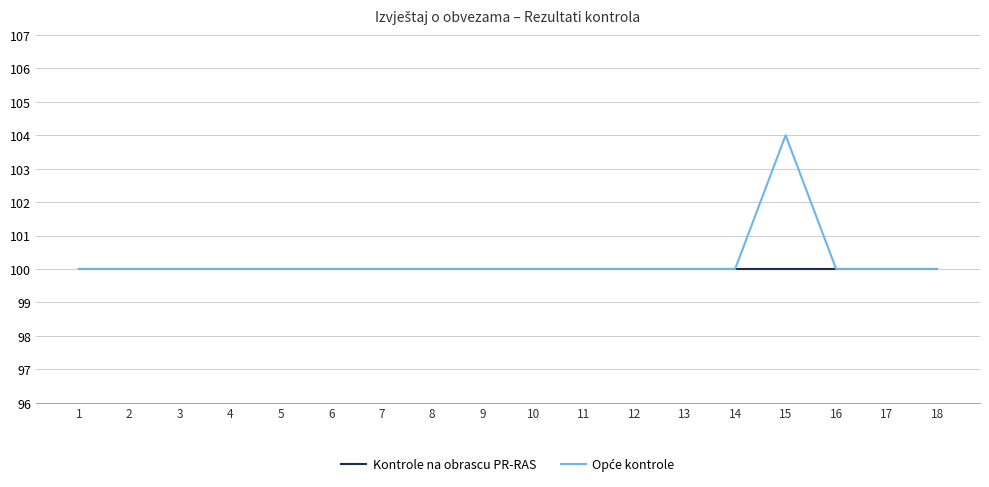

What is the approximate value of Kontrole na obrascu PR-RAS at 6?

100